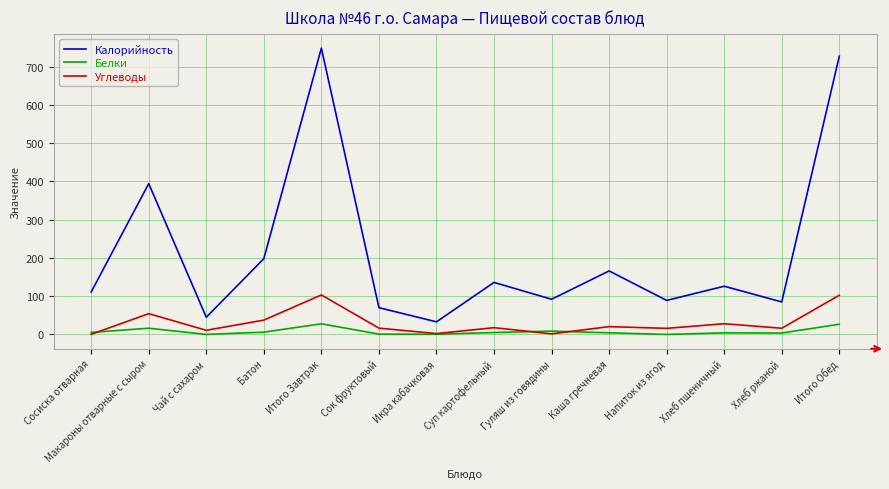

Does the chart have visible grid lines?

Yes